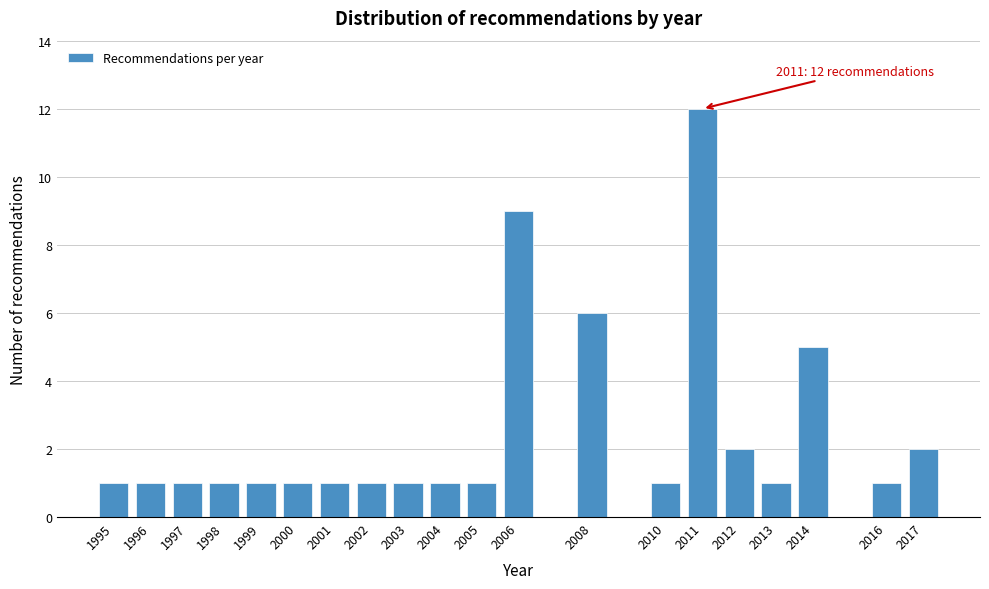

Reading left to right, transcribe all the data shown in this chart.

1995=1	1996=1	1997=1	1998=1	1999=1	2000=1	2001=1	2002=1	2003=1	2004=1	2005=1	2006=9	2008=6	2010=1	2011=12	2012=2	2013=1	2014=5	2016=1	2017=2